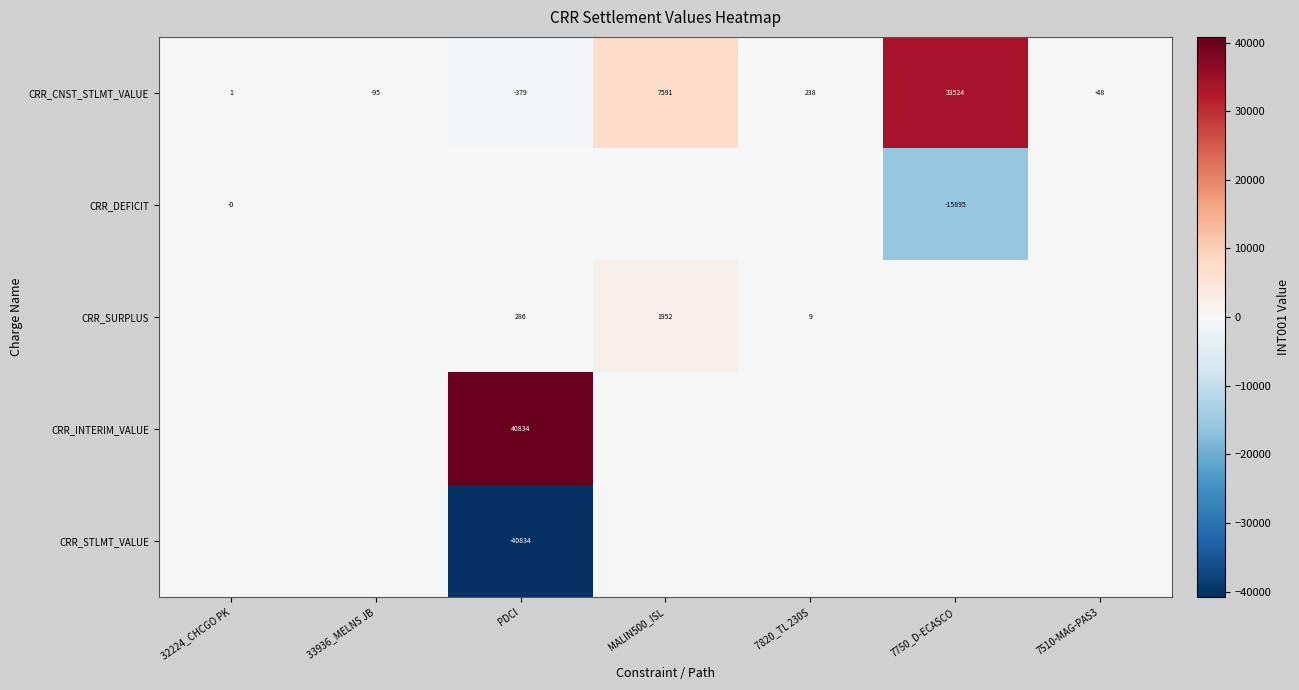

At which category does the chart reach its peak across all series?

PDCI